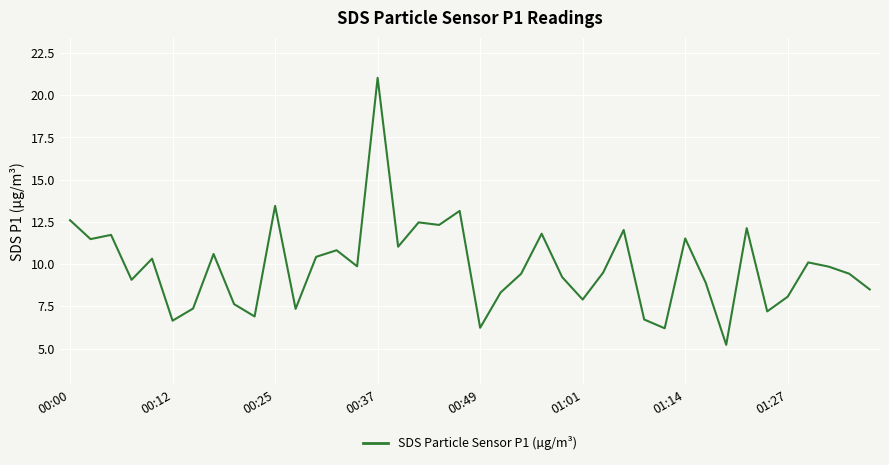

What is the maximum value shown in the chart?

21.0